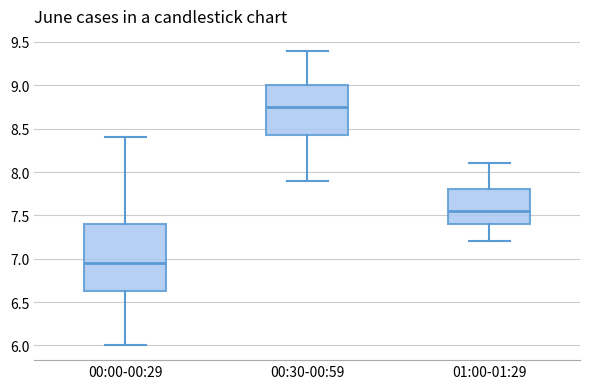

Reading left to right, read every box against the y-axis: the position of its median line, the range the box covers, and the ends of its whiskers. The values are not printed on the chart, so give them approximately, as read against the axis.

00:00-00:29: median 6.95, box 6.65 to 7.40, whiskers 6.00 to 8.40
00:30-00:59: median 8.75, box 8.45 to 9.00, whiskers 7.90 to 9.40
01:00-01:29: median 7.55, box 7.40 to 7.80, whiskers 7.20 to 8.10